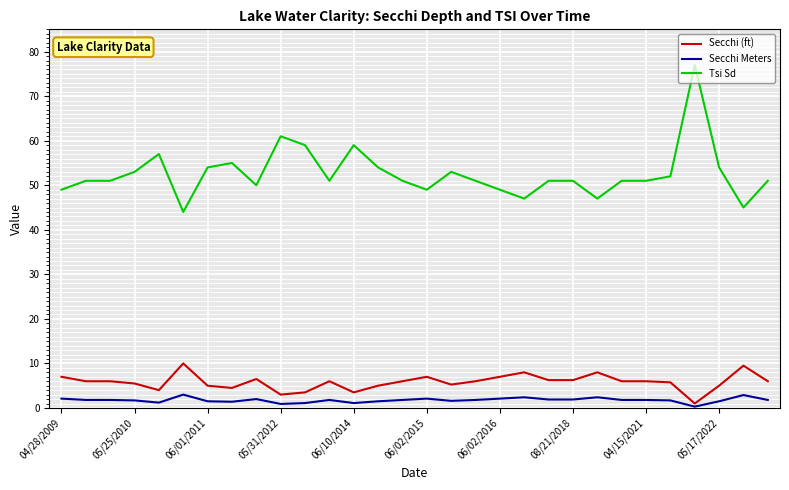

Which series has the widest spread of values?

Tsi Sd